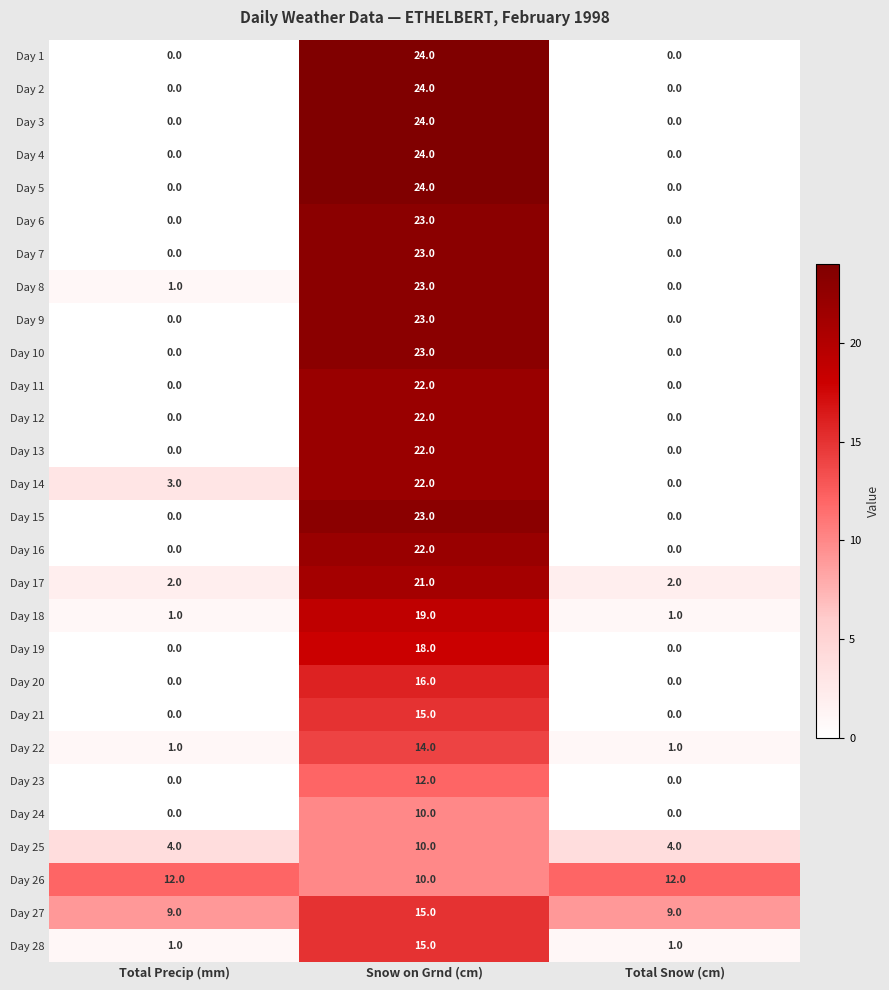

The Day 23 series shows 0 at Total Precip (mm). True or false?

True